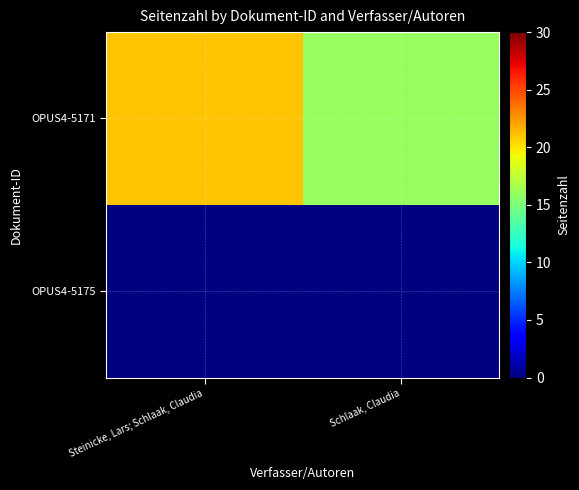

What is the difference between the maximum and minimum values in the OPUS4-5171 series?

5.0